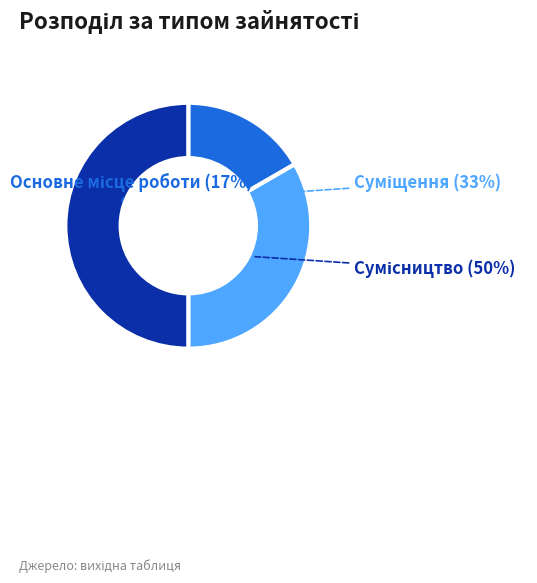

To the nearest percent, what portion does Основне місце роботи represent?

17%